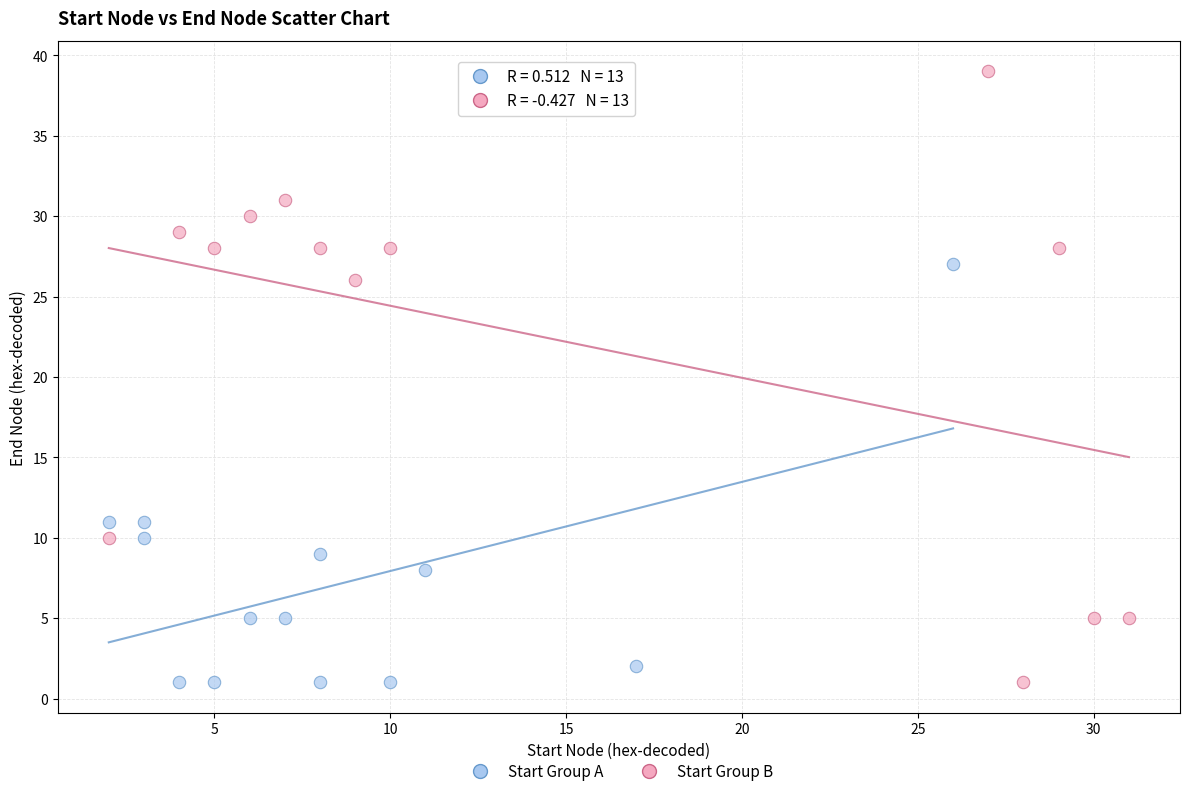

Which series has the widest spread of Y values?

Start Group B